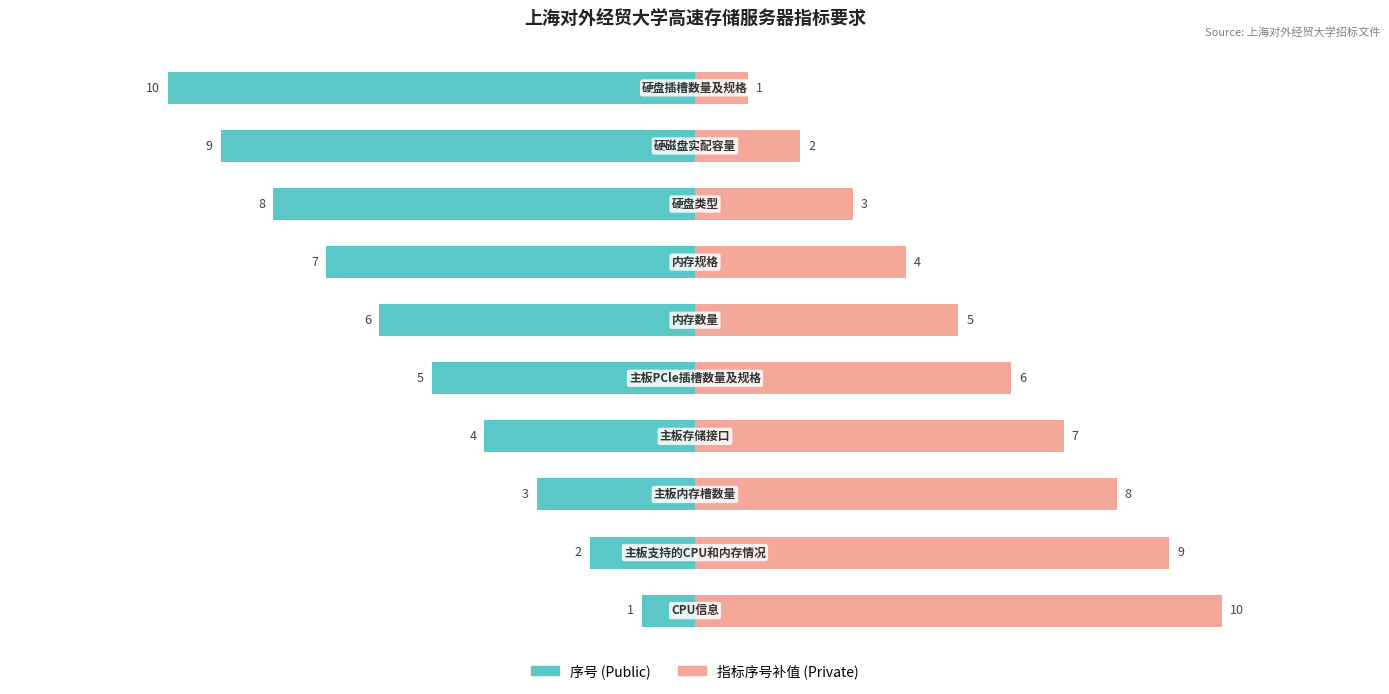

What is the difference between the maximum and minimum values in the 序号 (左) series?

9